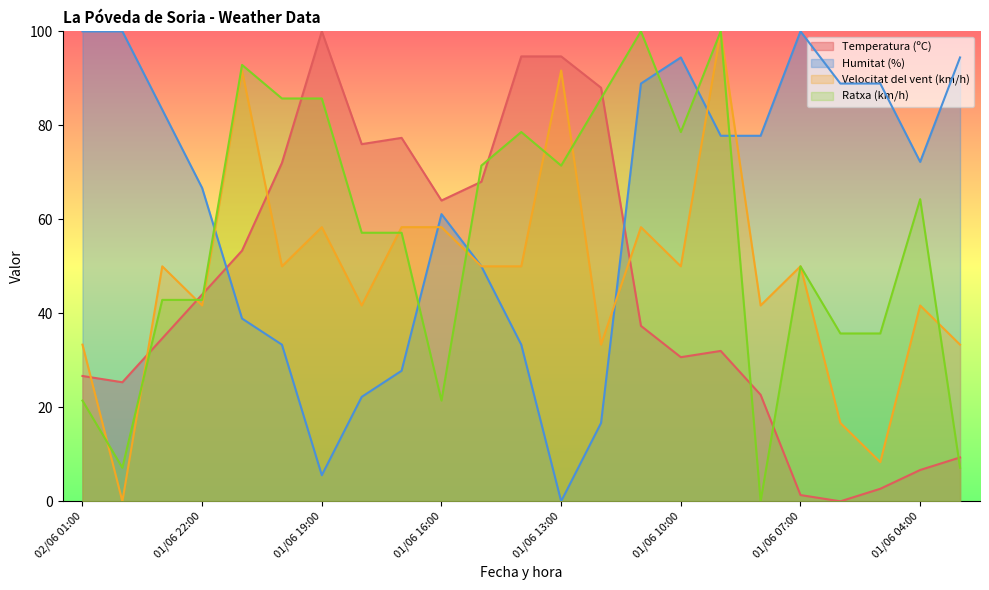

Which series has the largest range (max minus min)?

Temperatura (ºC)